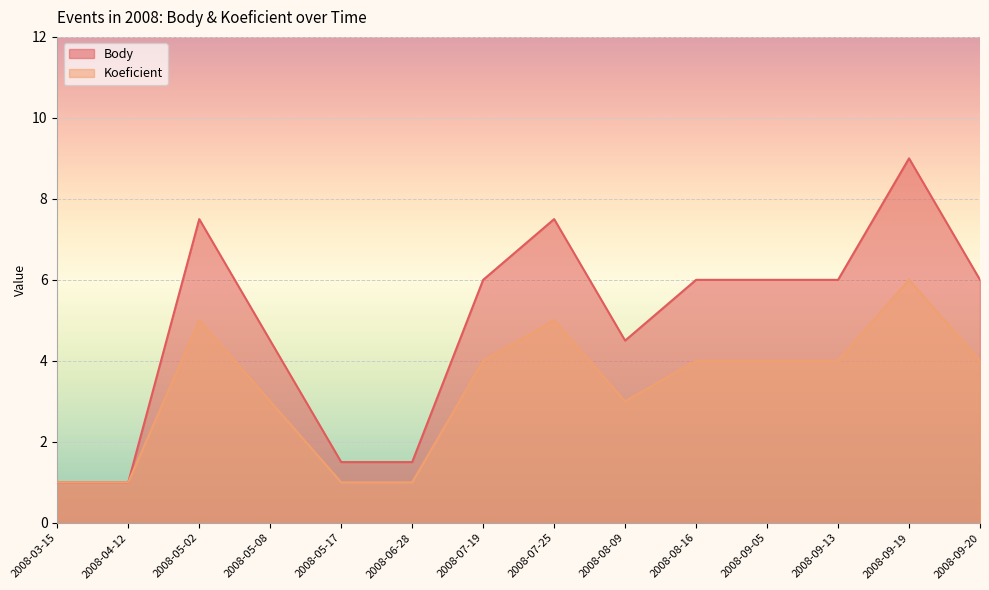

Does the chart display data point markers on the line(s)?

No